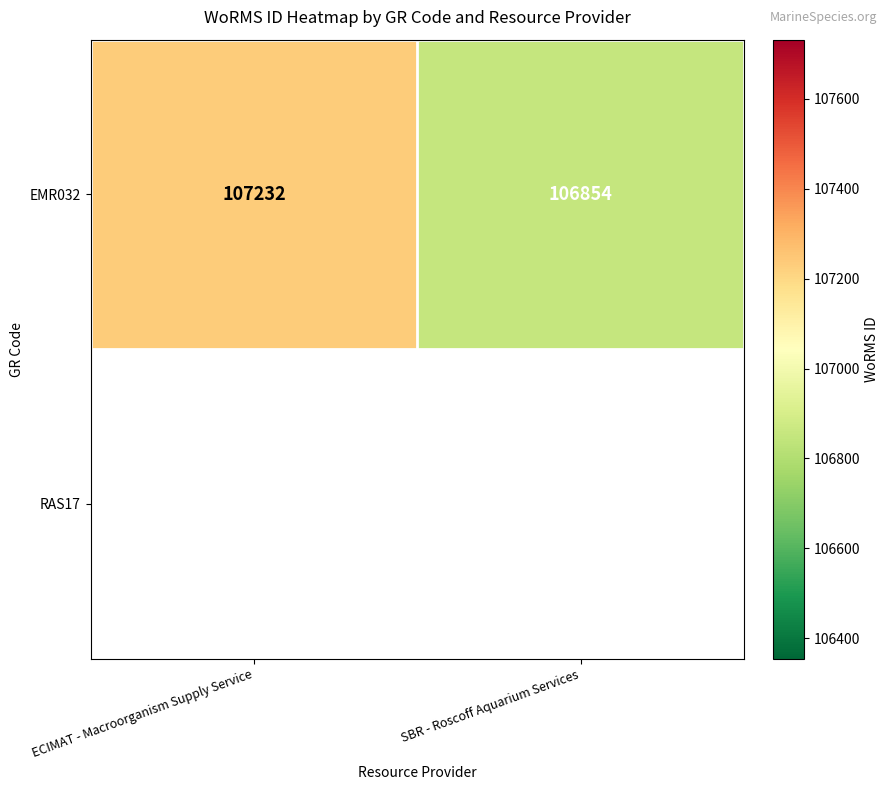

What is the smallest value displayed?

106854